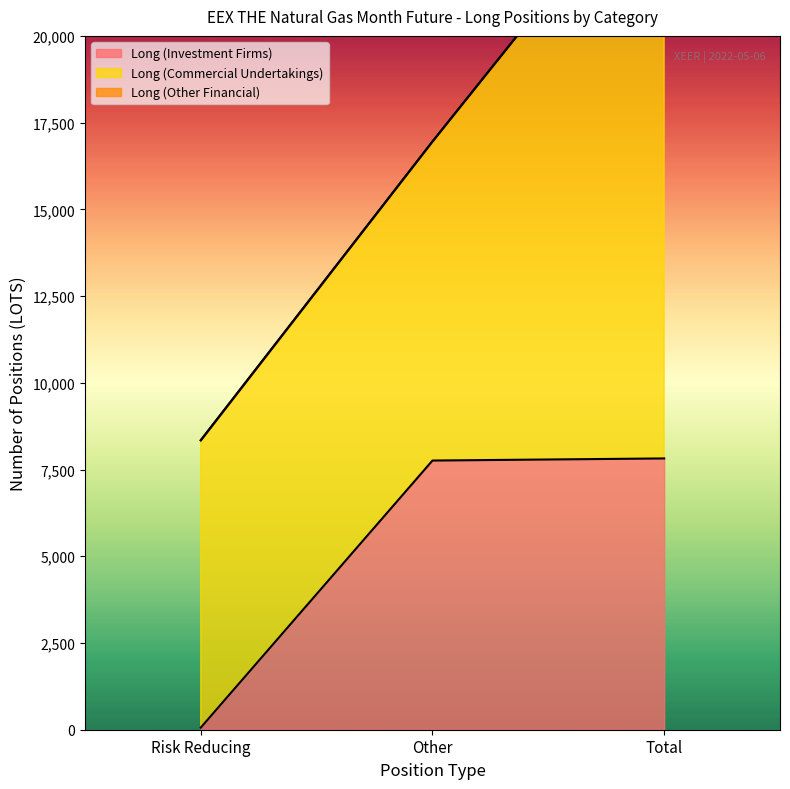

Reading left to right, what are all the values shown in this chart?

Long (Investment Firms): Risk Reducing=61	Other=7759	Total=7820
Long (Commercial Undertakings): Risk Reducing=8283	Other=9196	Total=17479
Long (Other Financial): Risk Reducing=0	Other=0	Total=0